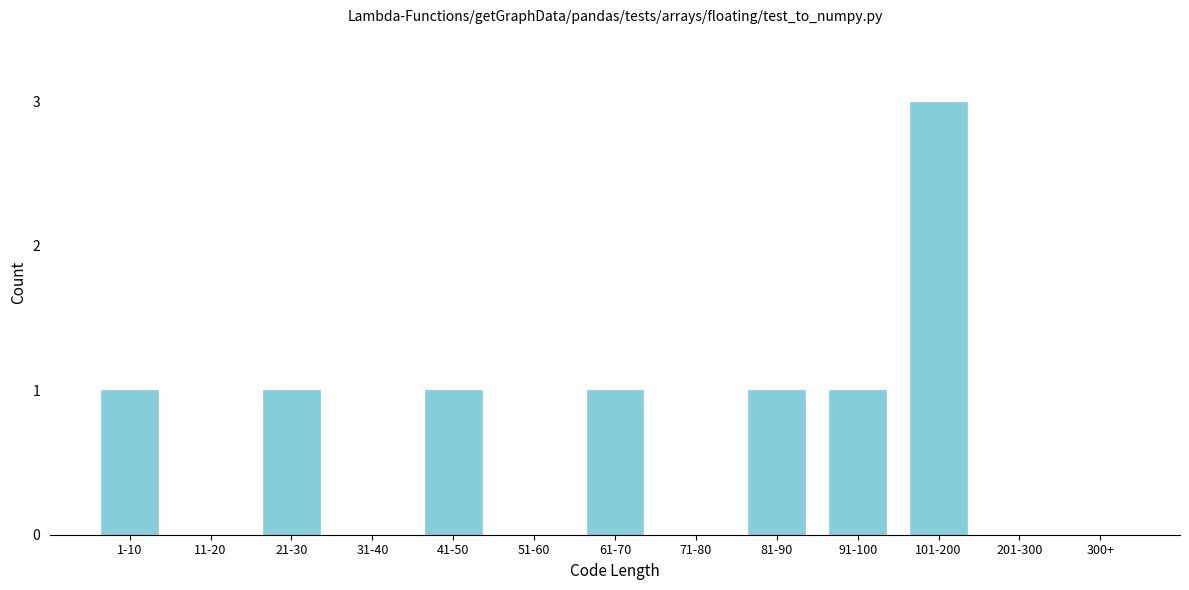

Reading left to right, transcribe all the data shown in this chart.

1-10=1	11-20=0	21-30=1	31-40=0	41-50=1	51-60=0	61-70=1	71-80=0	81-90=1	91-100=1	101-200=3	201-300=0	300+=0